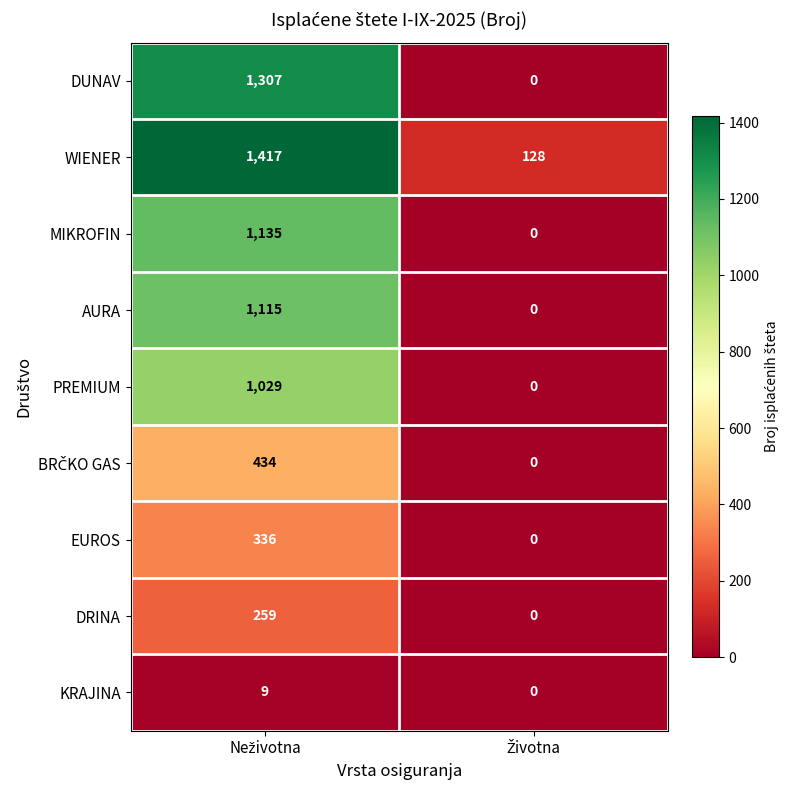

What is the maximum value for WIENER?

1417